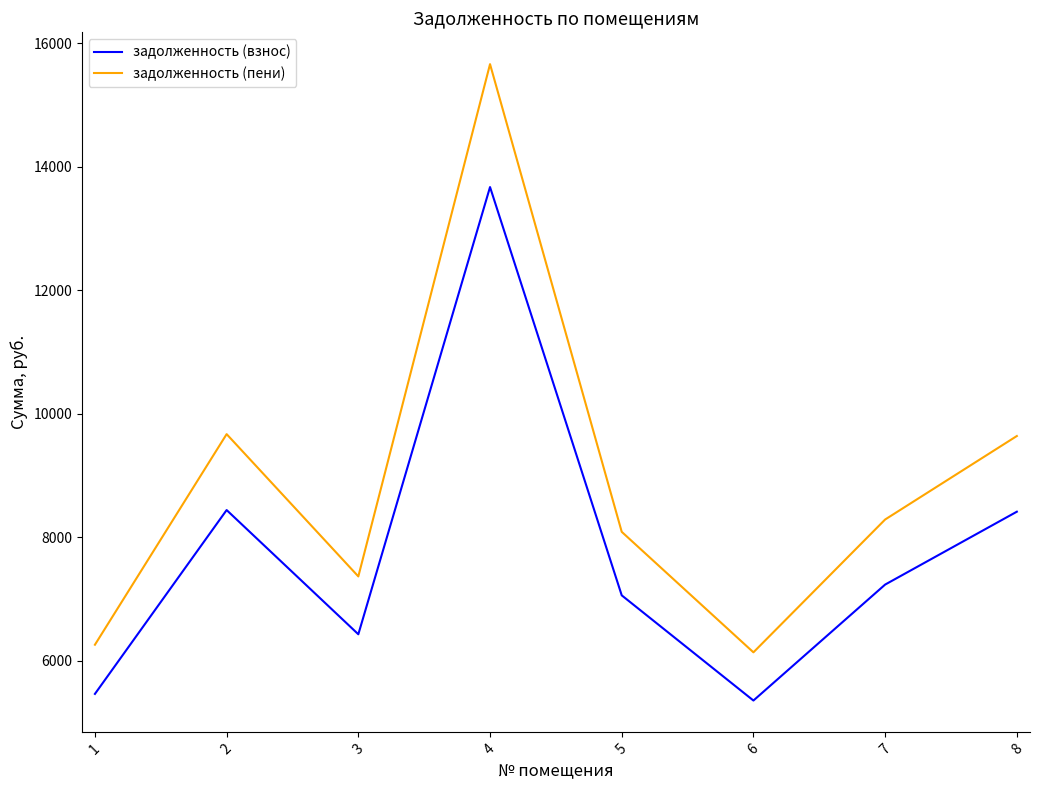

True or false: задолженность (взнос) and задолженность (пени) cross at least once.

False